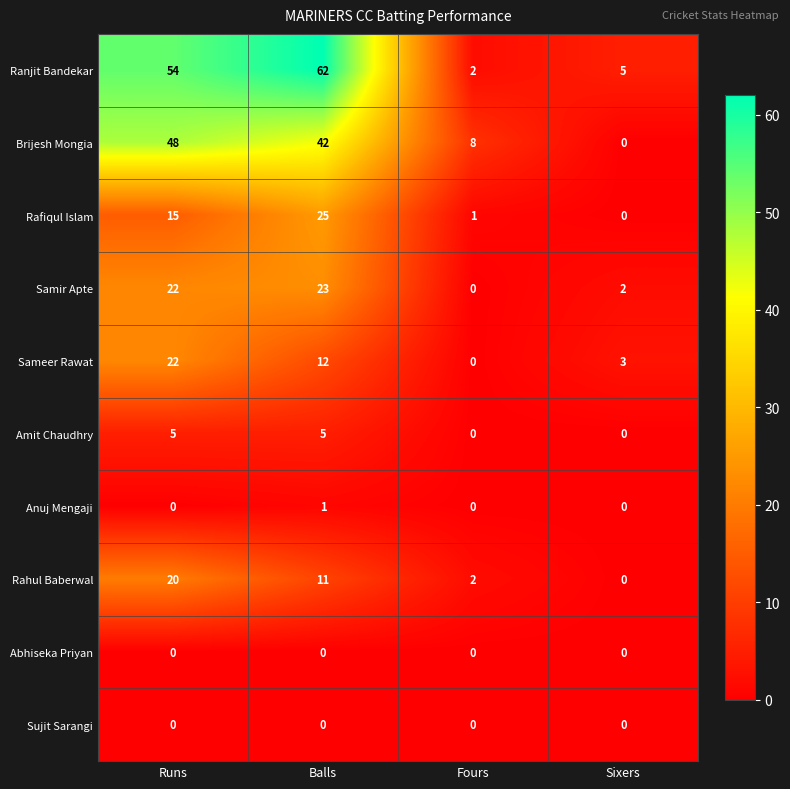

Which series has the largest total across all categories?

Ranjit Bandekar